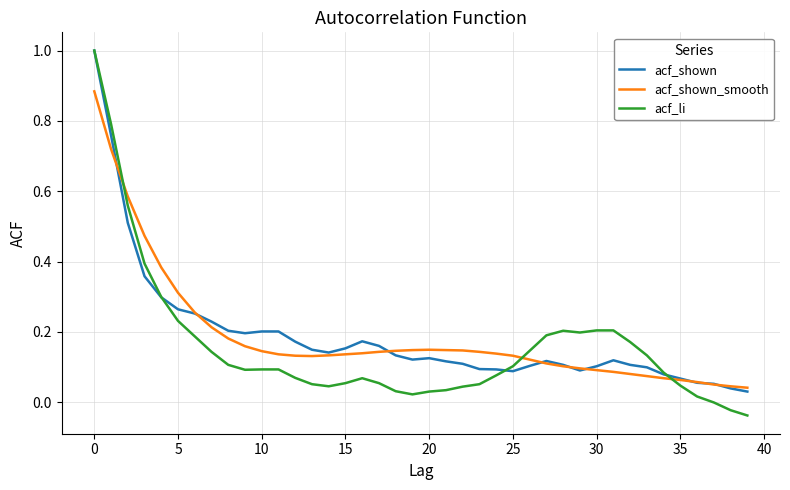

What is the greatest value displayed?

1.0